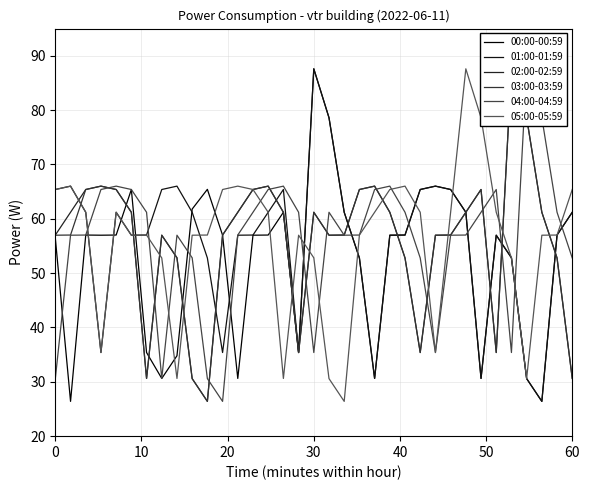

How many values in the 02:00-02:59 series are below 61?

17